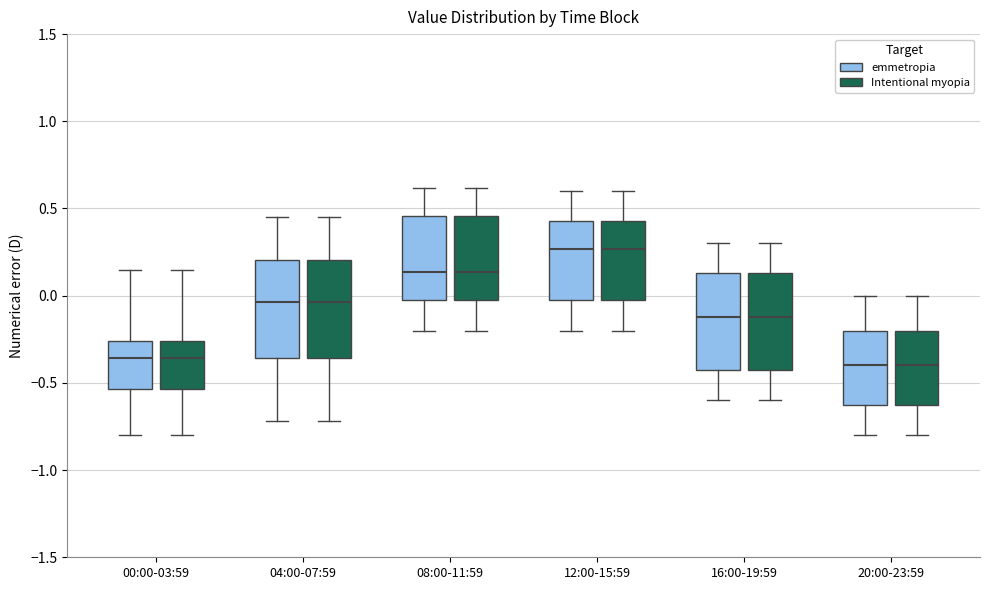

Where does the lower whisker of the box for 12:00-15:59 (Intentional myopia) end on the y-axis? The values are not printed on the chart, so give them approximately, as read against the axis.

-0.20